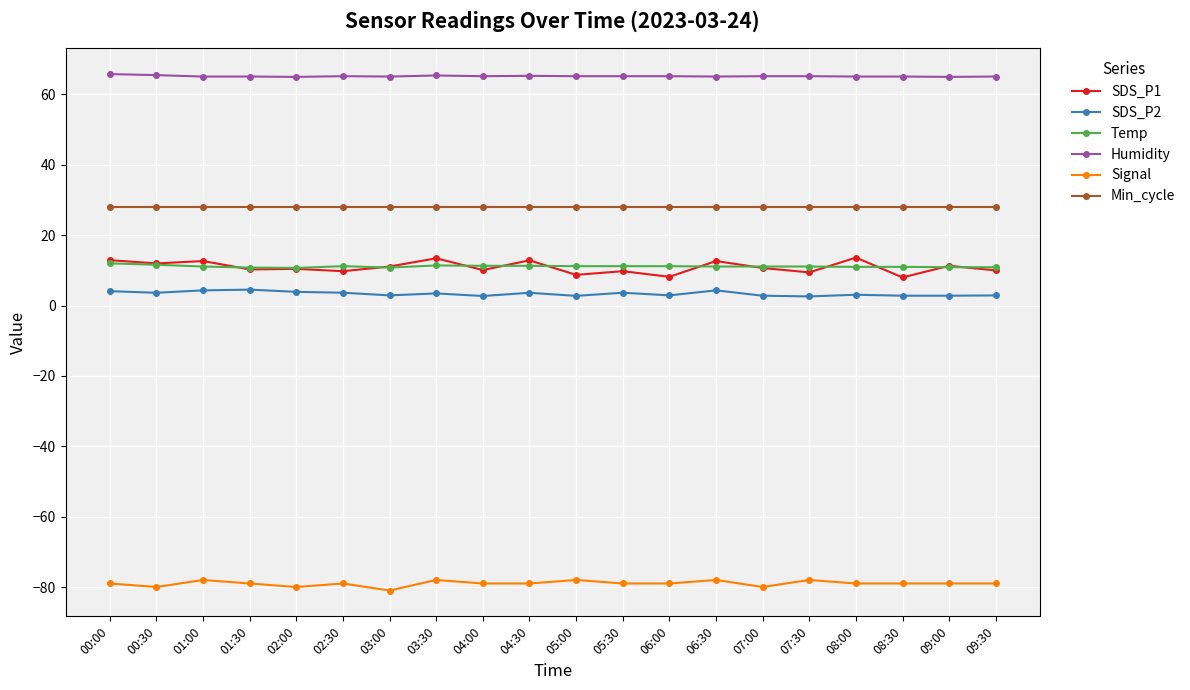

True or false: Temp has a value of 17.0 at 02:30.

False